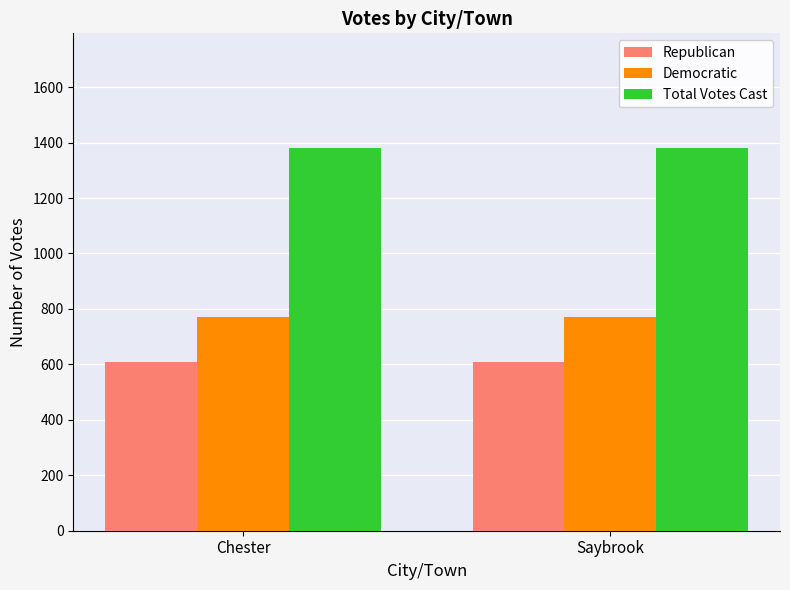

What is the total value across all series at Saybrook?

2760